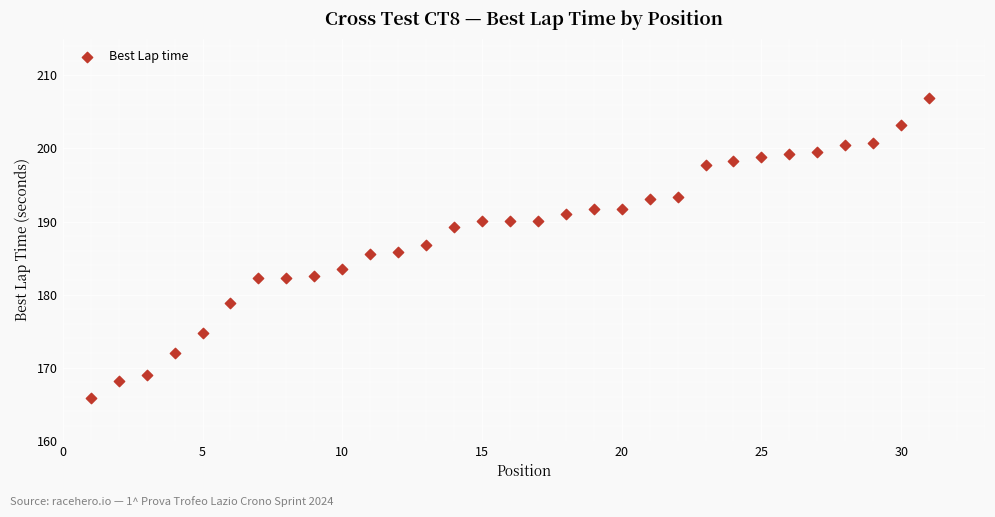

What is the range of X values (max minus min)?

30.0